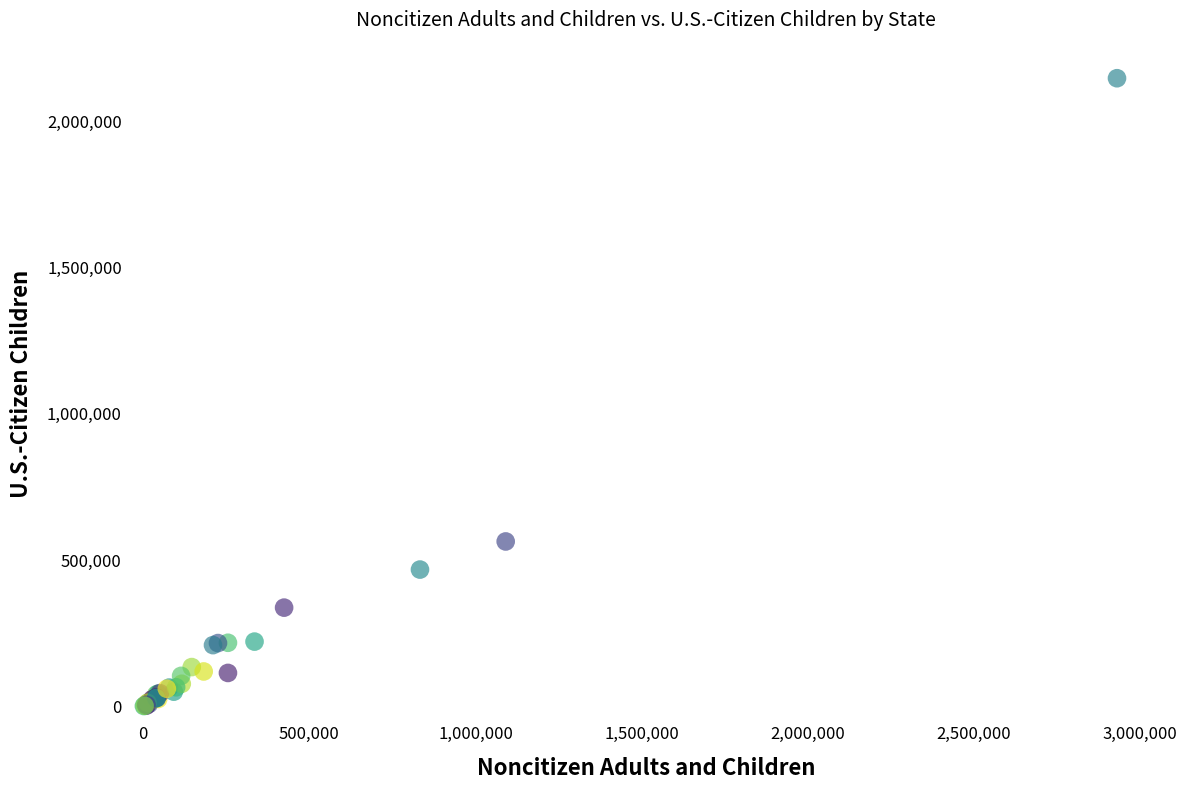

What Y value in the scatter plot is closest to 1074000?

564000